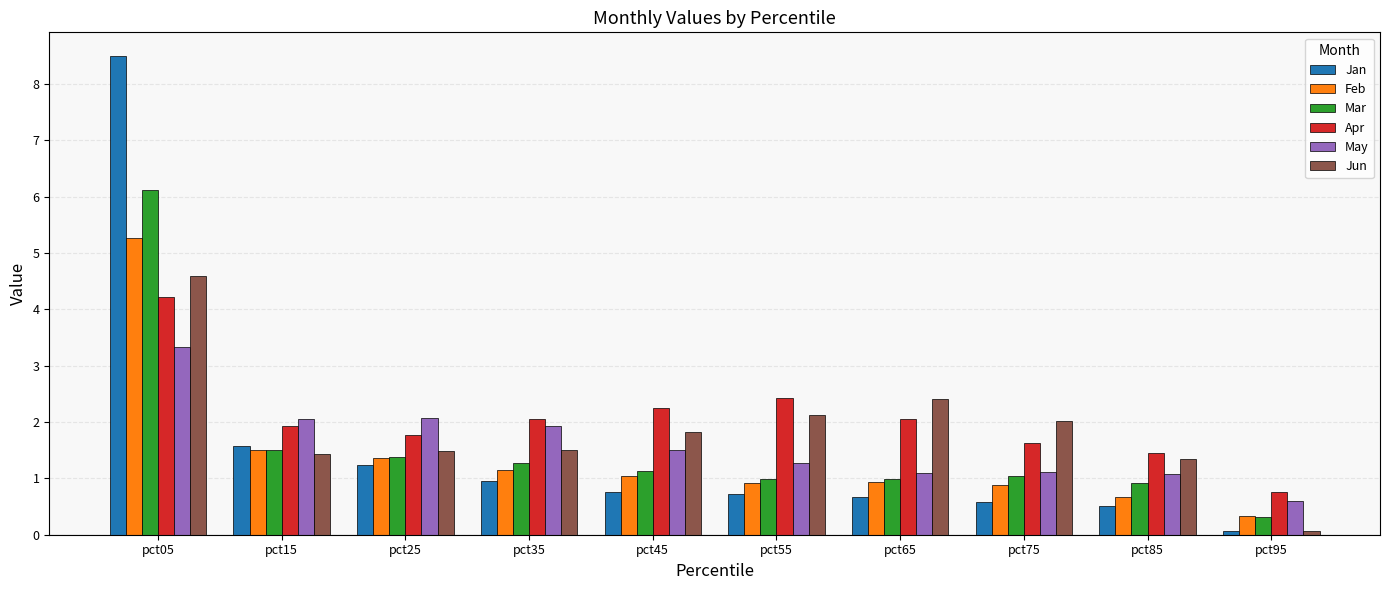

At which category is the sum across all series the highest?

pct05